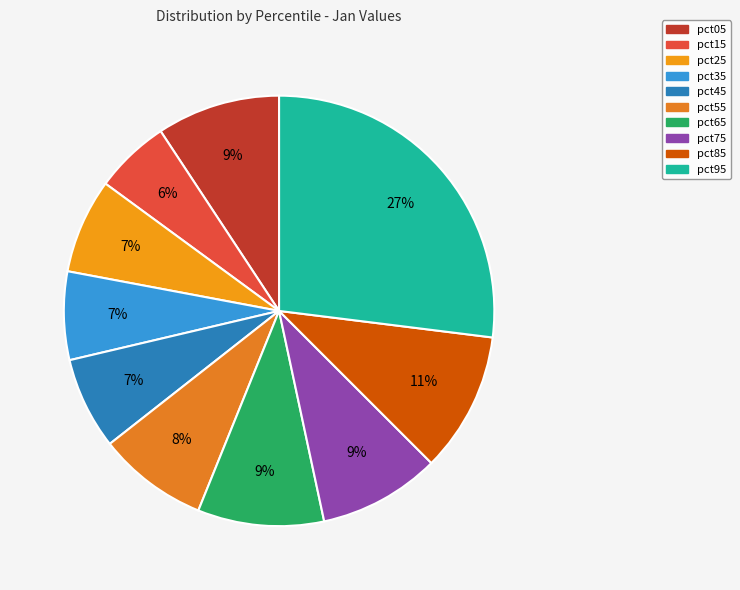

Combined, what portion of the pie is pct35 and pct55?

14.9%